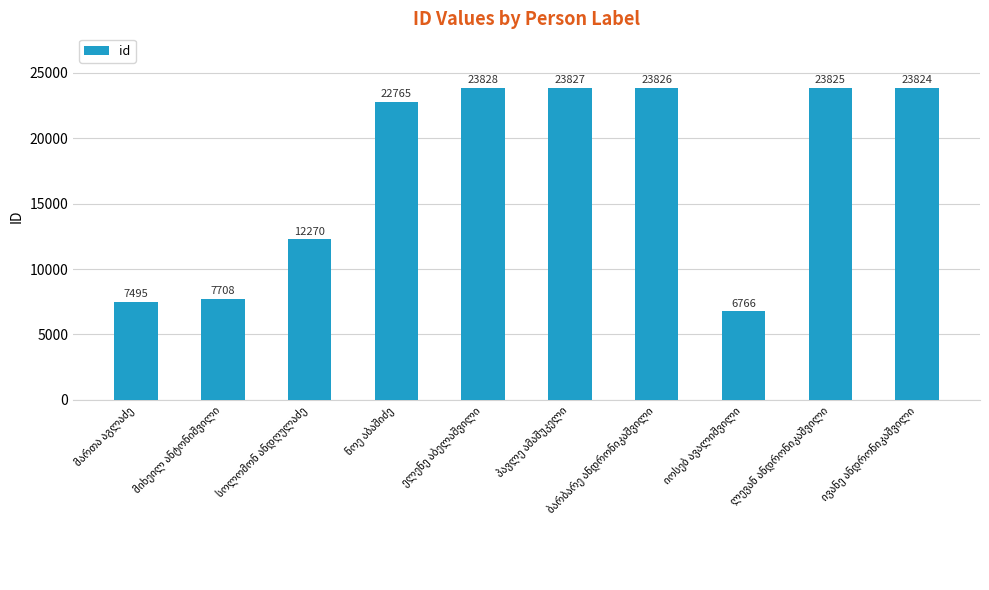

What is the difference between the second highest and minimum values?

17061